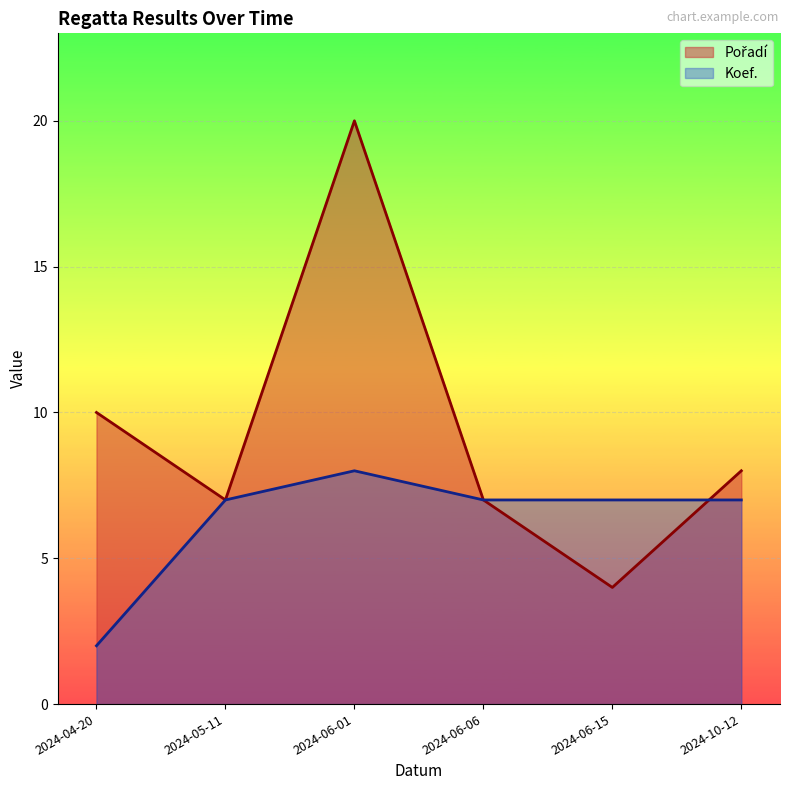

Reading left to right, transcribe all the data shown in this chart.

Pořadí: 2024-04-20=10	2024-05-11=7	2024-06-01=20	2024-06-06=7	2024-06-15=4	2024-10-12=8
Koef.: 2024-04-20=2	2024-05-11=7	2024-06-01=8	2024-06-06=7	2024-06-15=7	2024-10-12=7